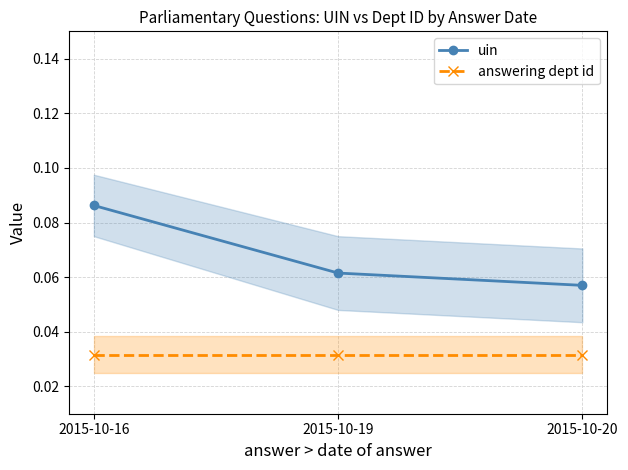

What is the value of the uin point at the 2nd from the left?

0.1